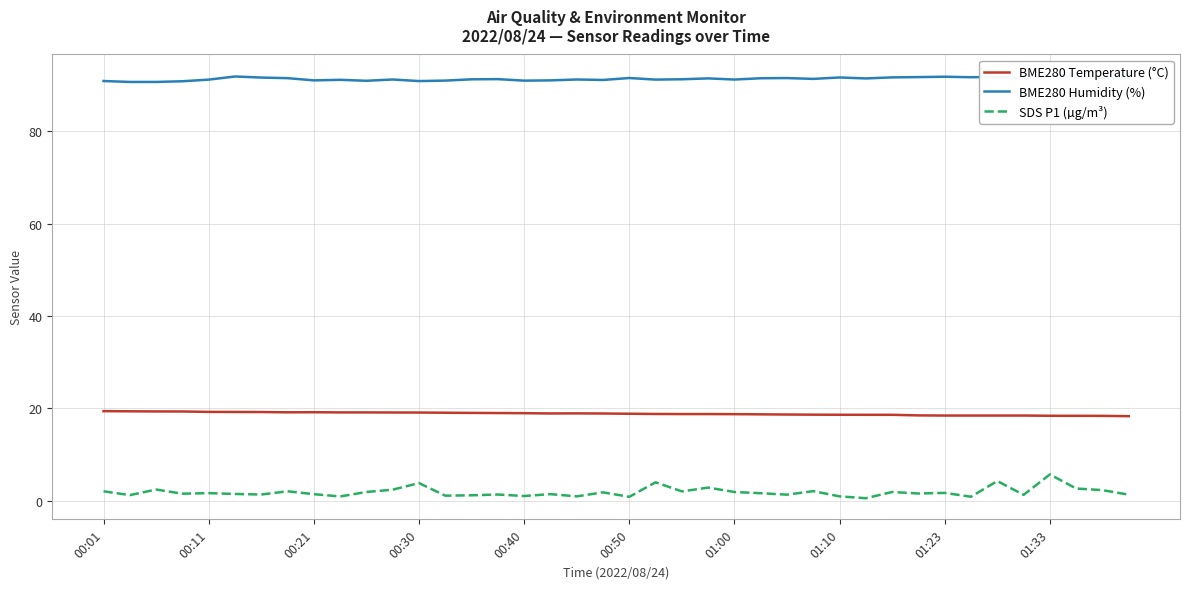

Does the chart display data point markers on the line(s)?

No